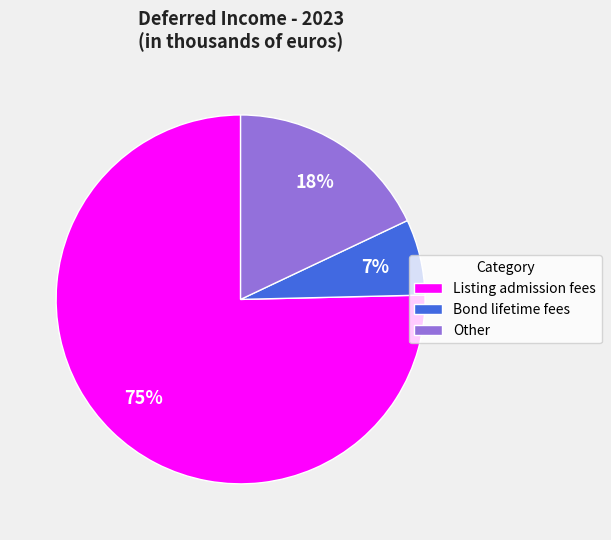

Count the number of slices in the pie.

3